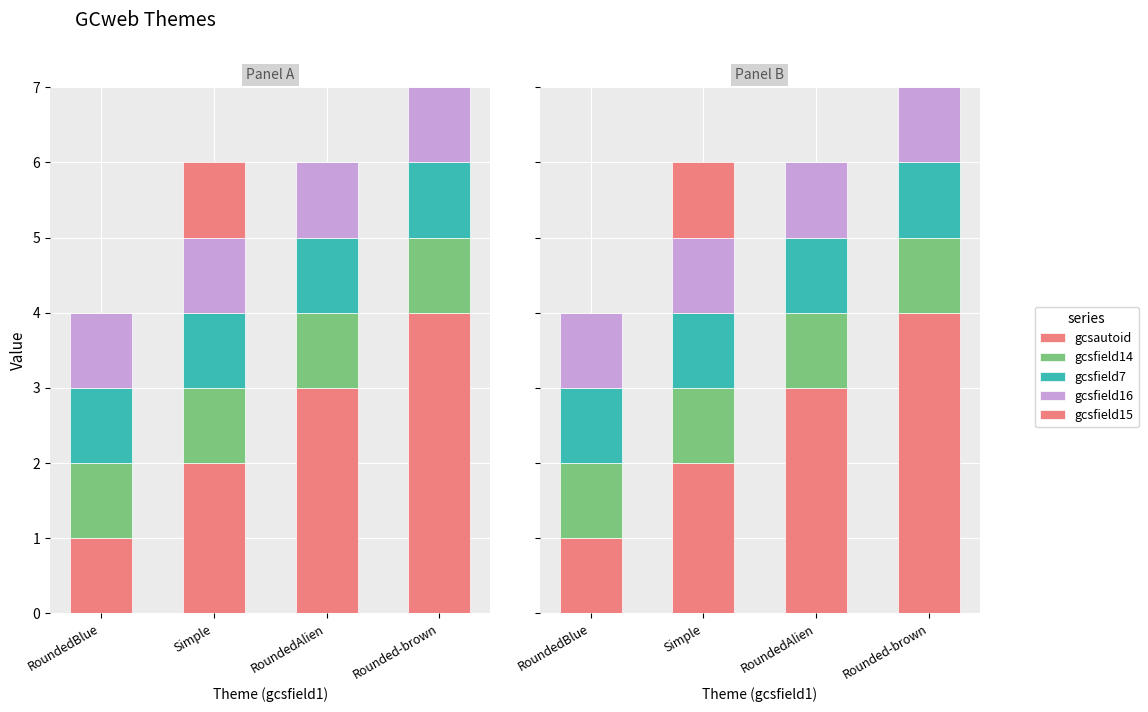

The gcsfield15 series shows 2 at Simple. True or false?

False